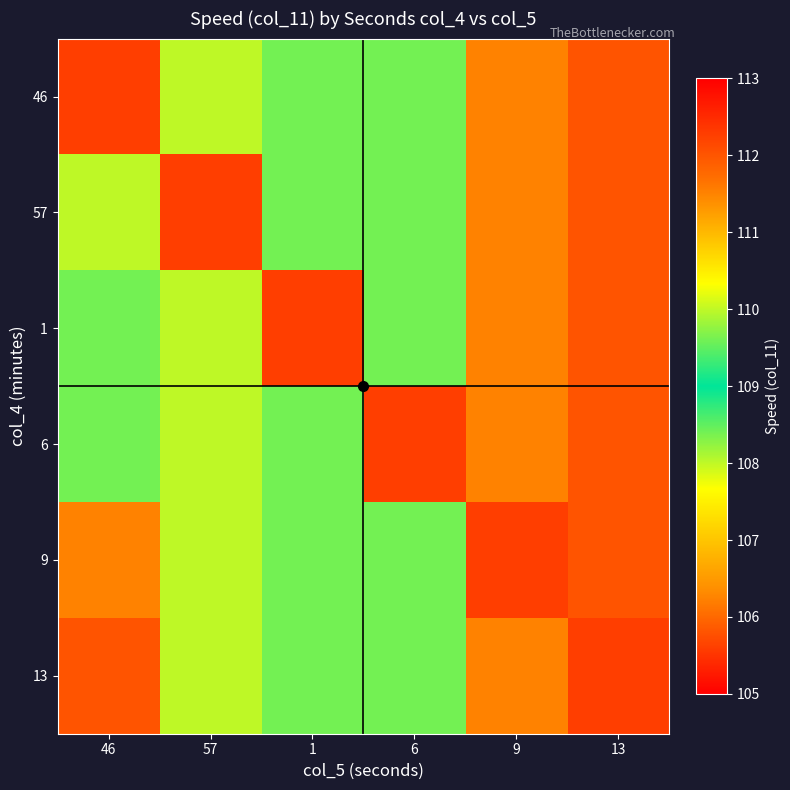

Rank the series at 9 from lowest to highest value.

9, 46, 57, 1, 6, 13